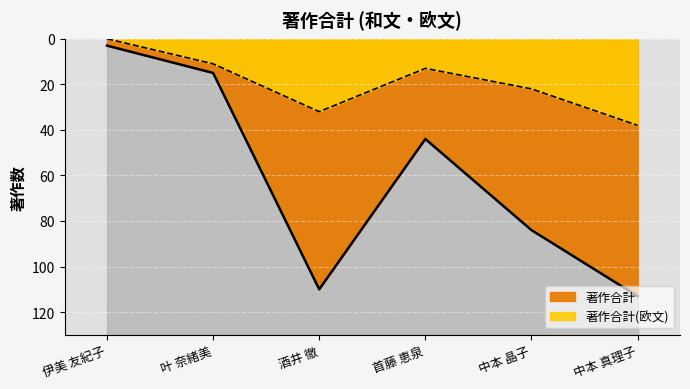

How many data points in 著作合計(欧文) are above 22?

2